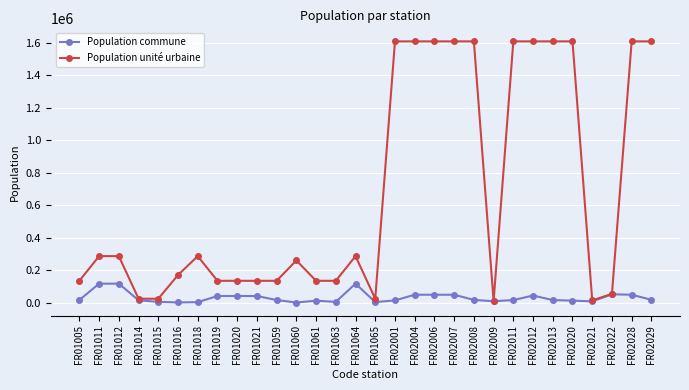

Rank the series by their average value, from lowest to highest.

Population commune, Population unité urbaine